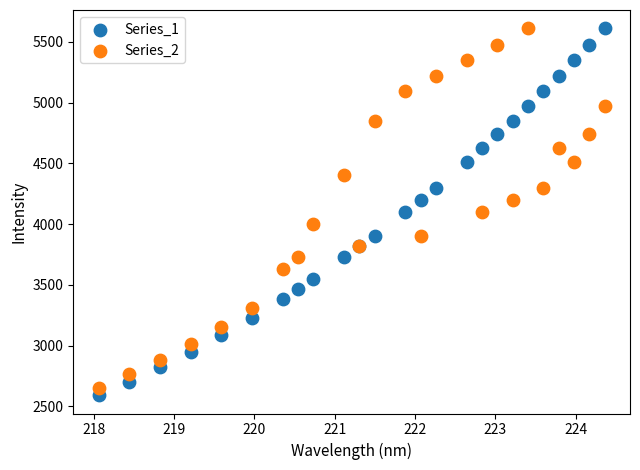

What are all the series names shown in the legend?

Series_1, Series_2